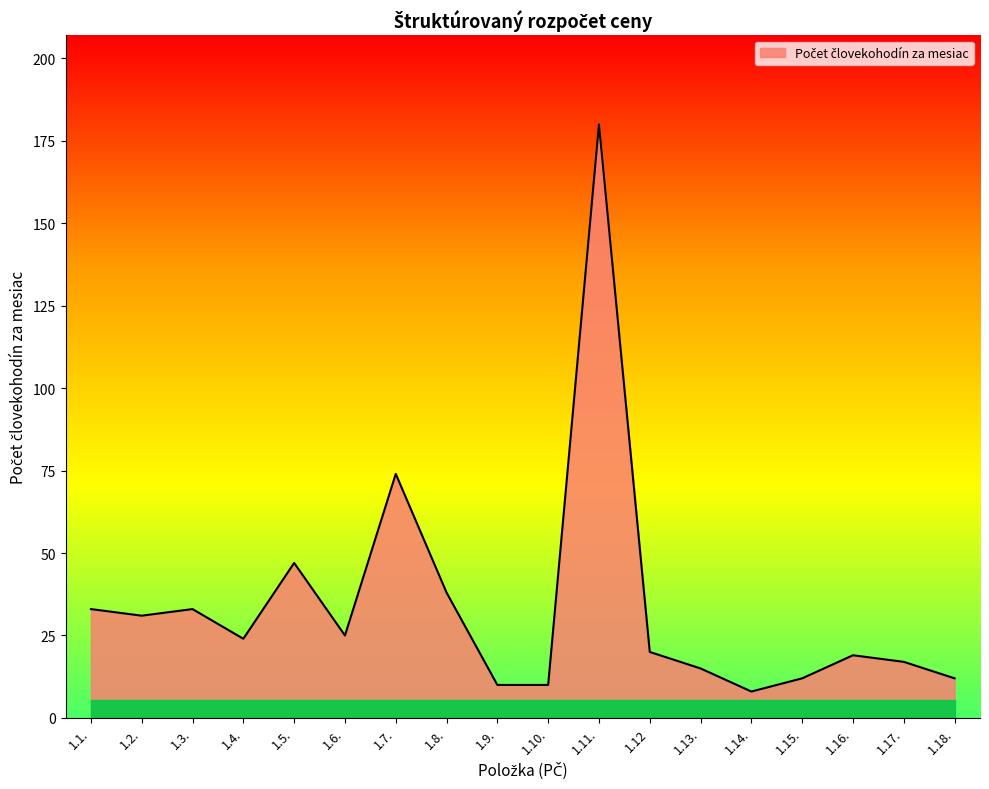

At which label is the value closest to 94?

1.7.